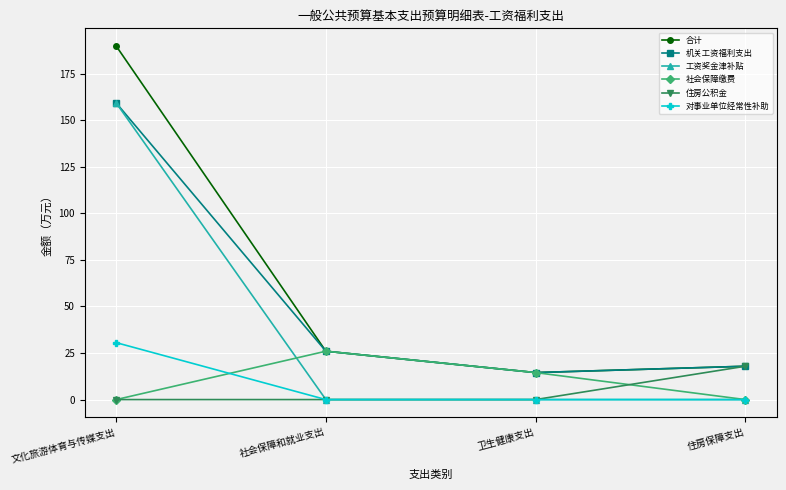

What is the difference between the maximum and minimum values in the 对事业单位经常性补助 series?

30.6